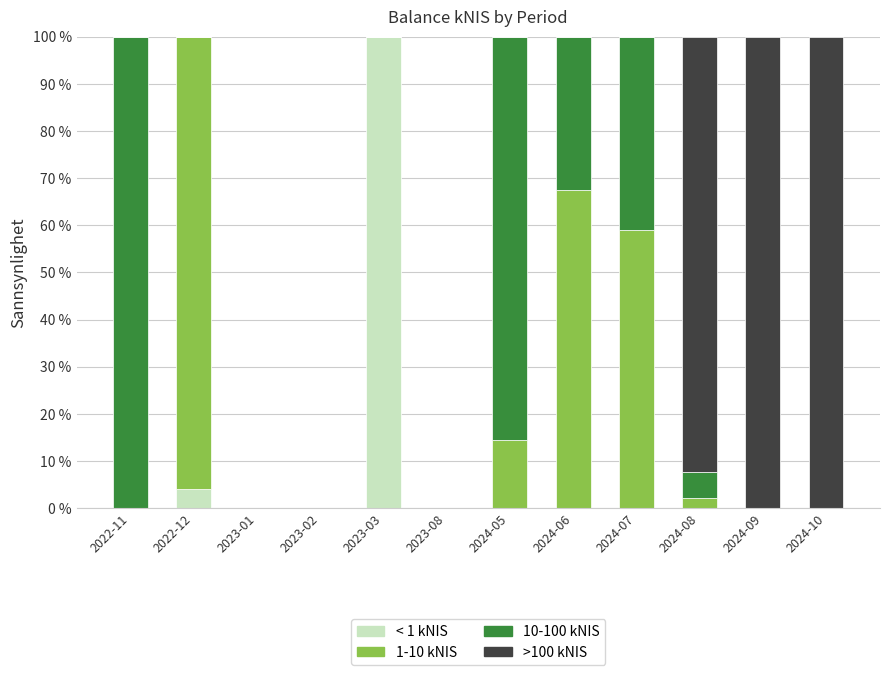

Are the bars grouped side by side (vs. stacked)?

No